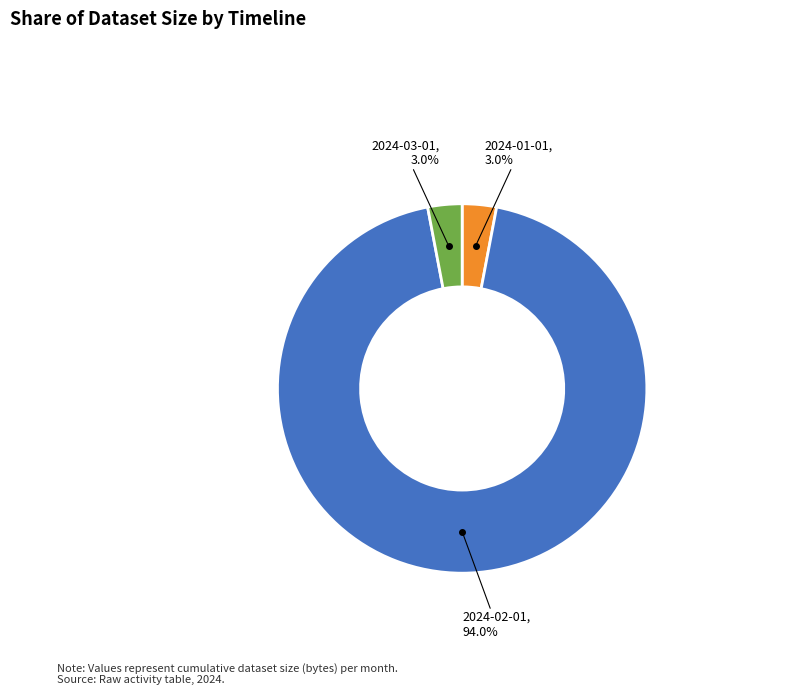

Between 2024-03-01 and 2024-02-01, which is larger?

2024-02-01